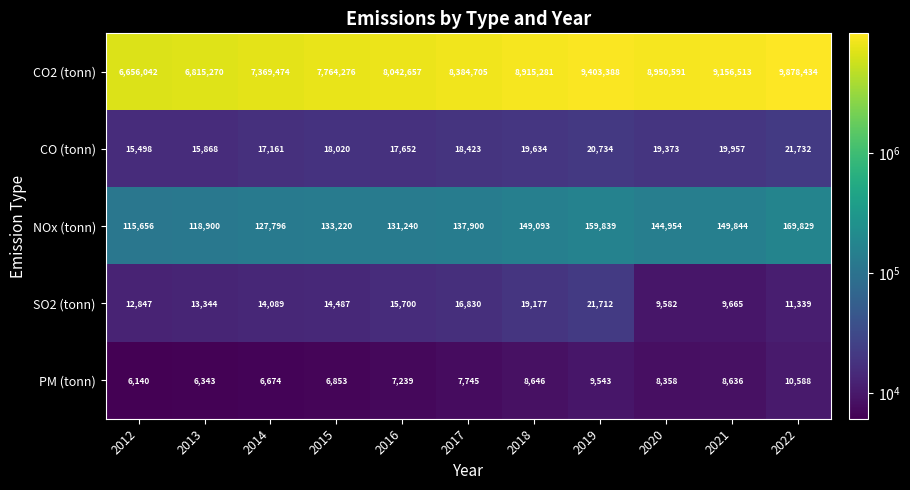

Rank the series at 2020 from highest to lowest value.

CO2 (tonn), NOx (tonn), CO (tonn), SO2 (tonn), PM (tonn)